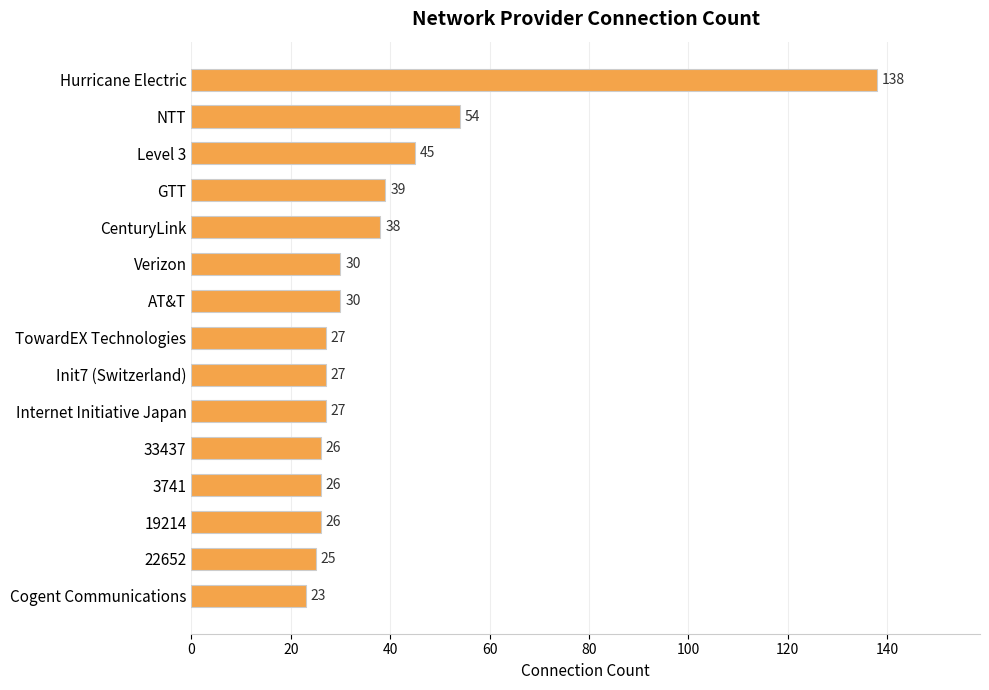

Is it true that the value at Verizon is 43?

False